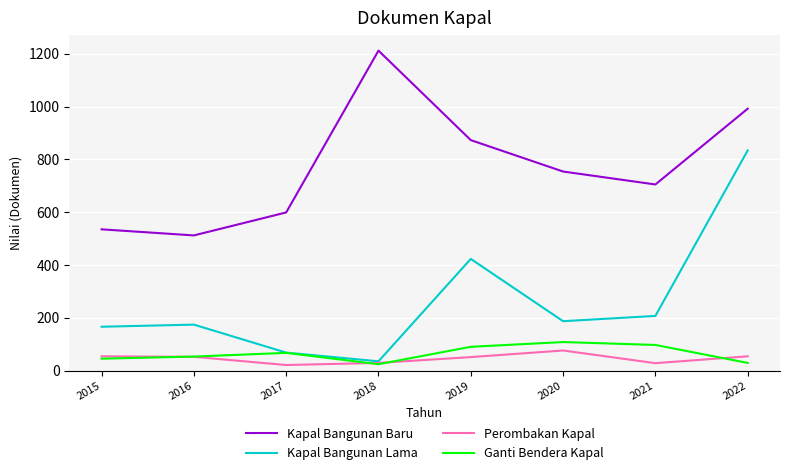

Is this an area chart (filled region under the line)?

No